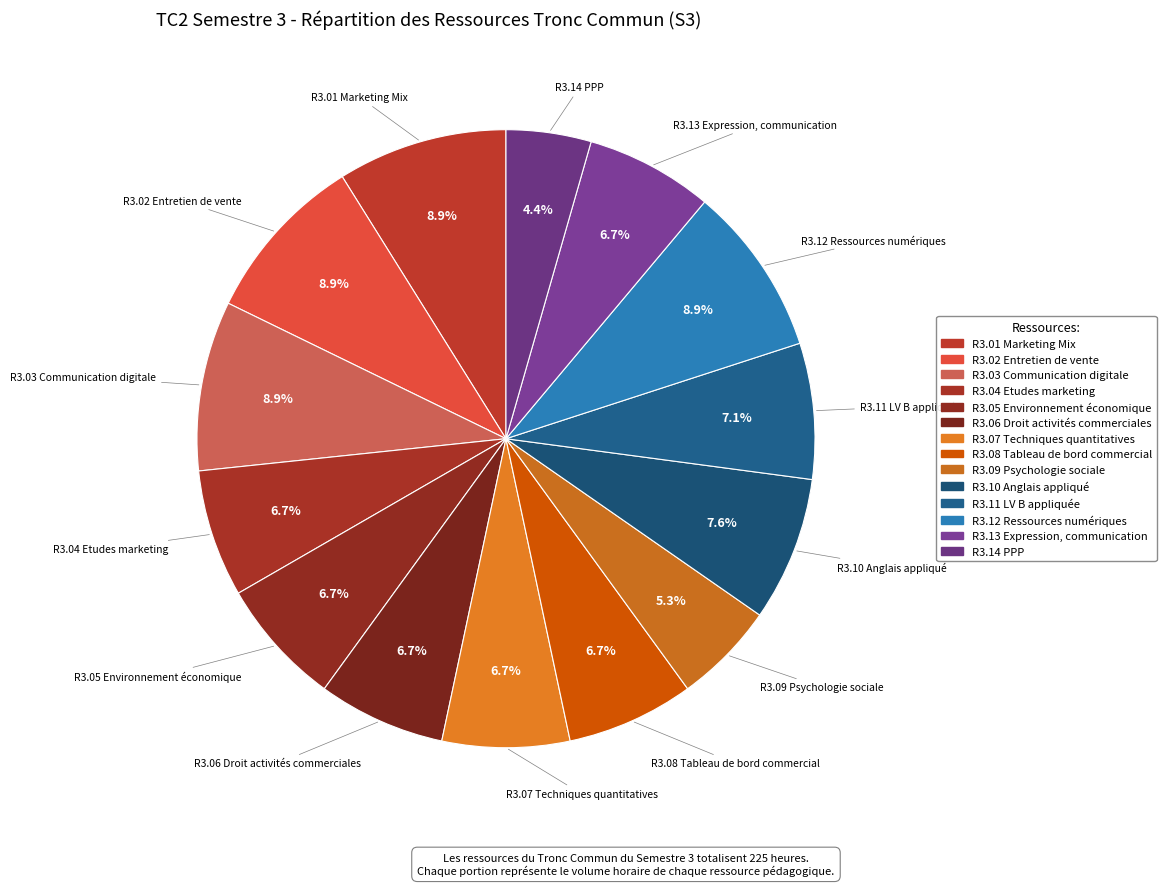

How many slices are in this pie chart?

14